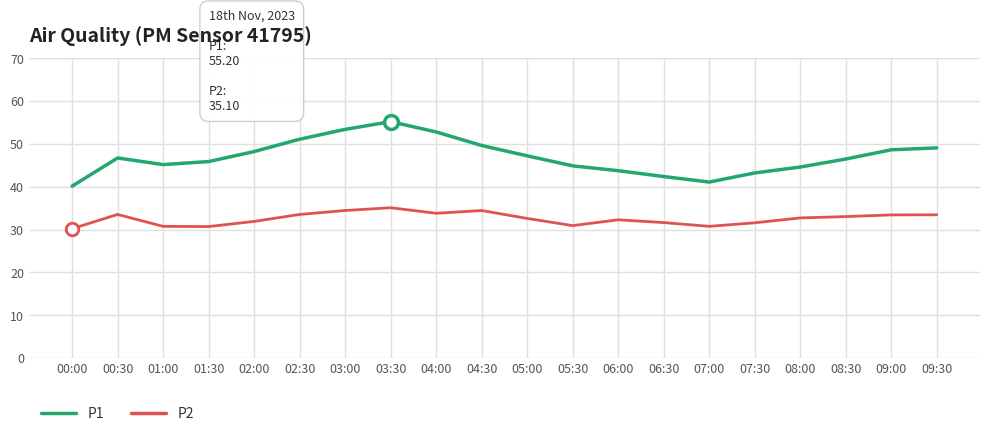

True or false: P1 and P2 cross at least once.

False